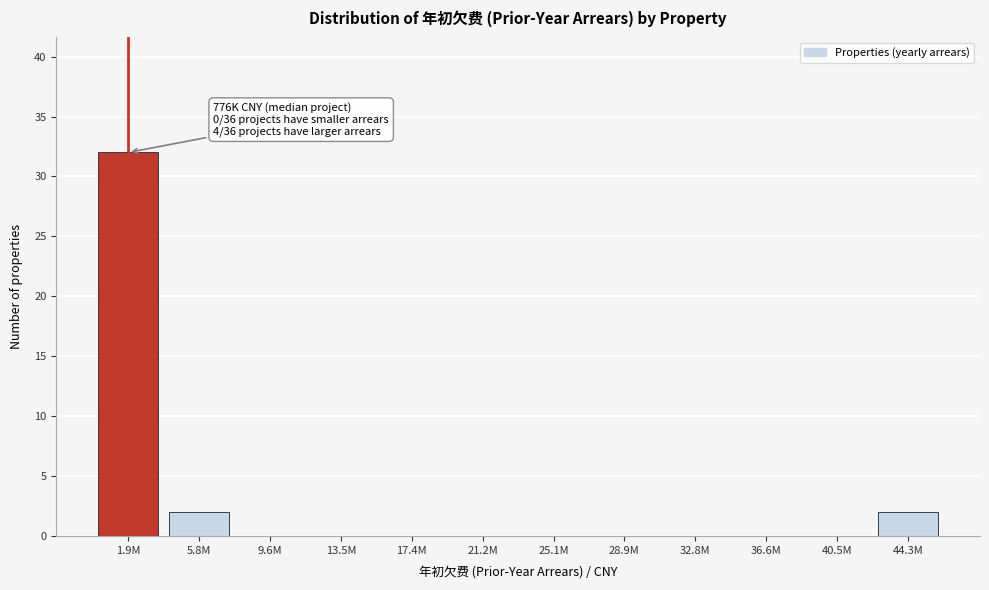

Reading left to right, what are all the values shown in this chart?

1.9M=32	5.8M=2	9.6M=0	13.5M=0	17.4M=0	21.2M=0	25.1M=0	28.9M=0	32.8M=0	36.6M=0	40.5M=0	44.3M=2